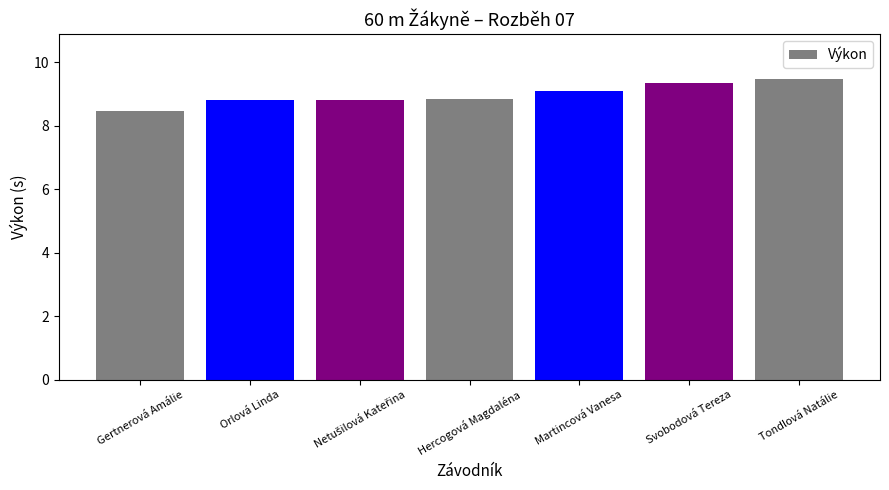

What is the approximate value at Gertnerová Amálie?

8.5